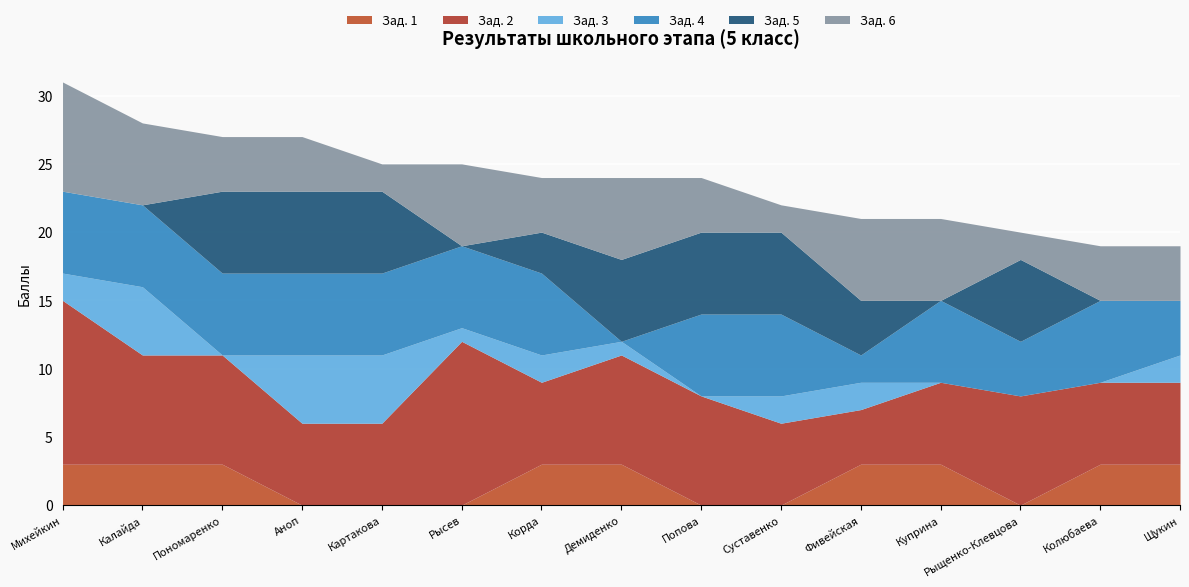

True or false: Зад. 3 has a value of 0 at Пономаренко.

True